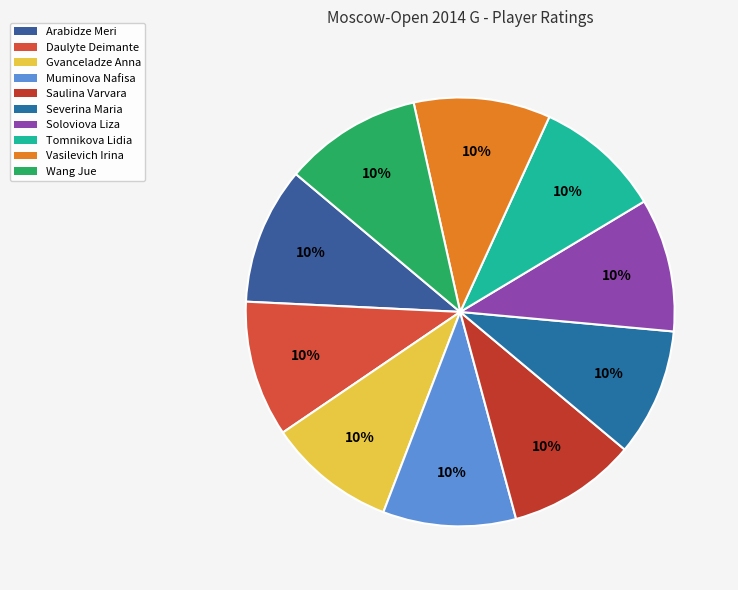

Is it true that Wang Jue is 10% of the pie?

True